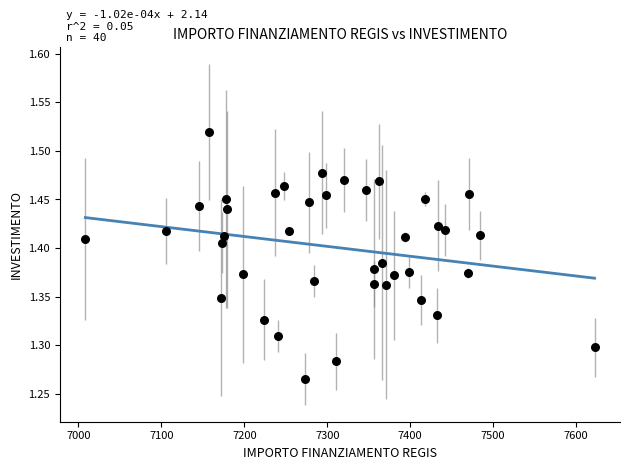

What is the range of X values (max minus min)?

613.9